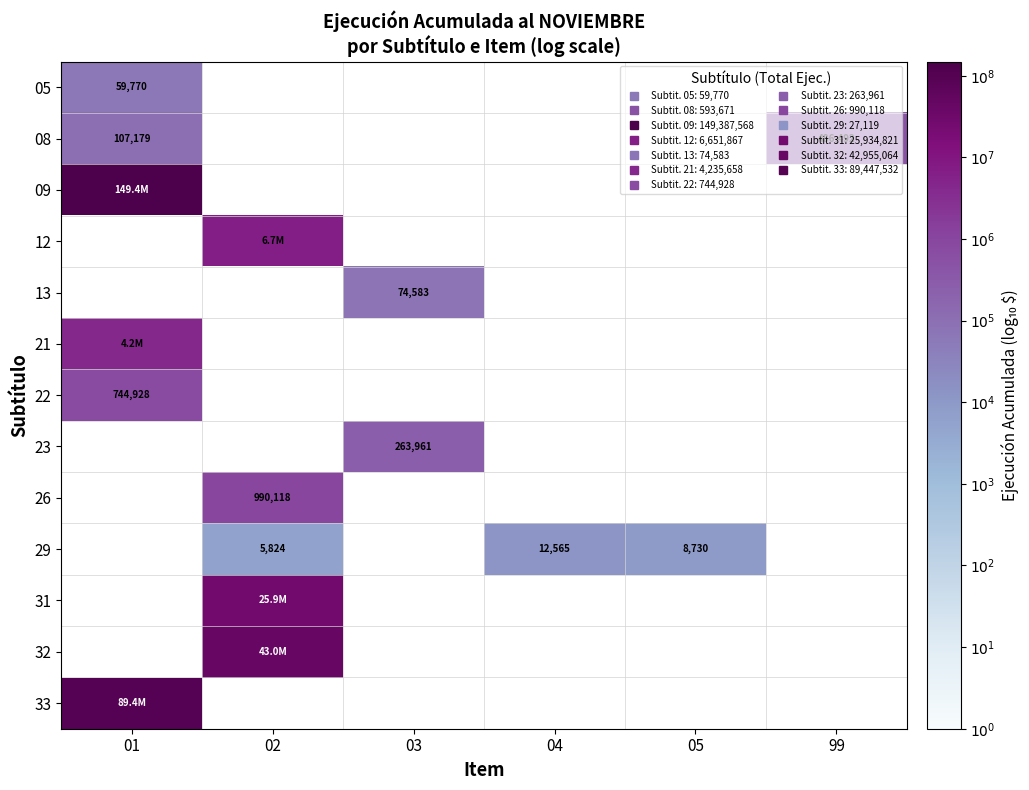

Which has a higher value, 05 or 04?

05